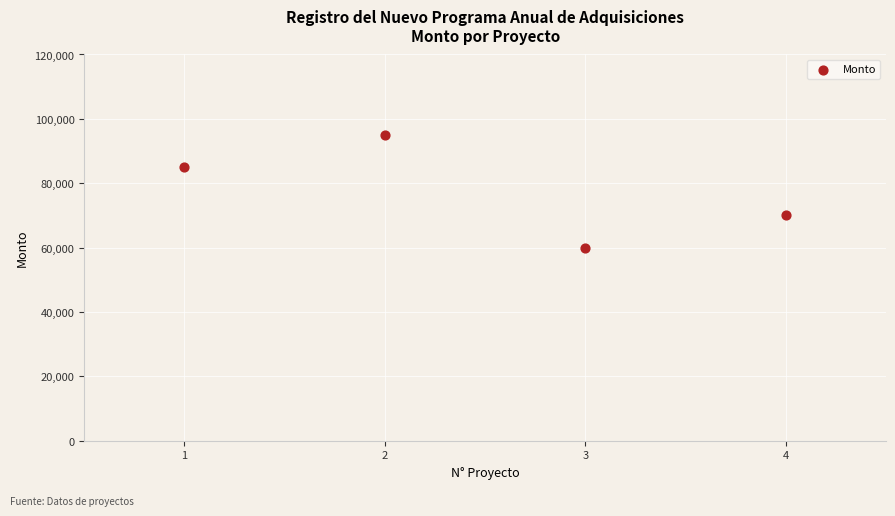

What is the range of X values (max minus min)?

3